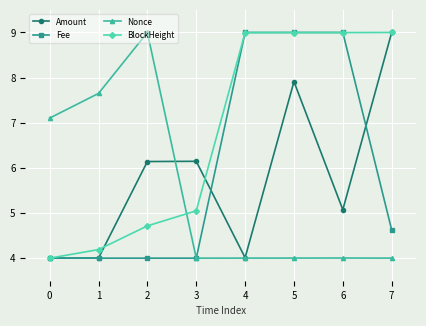

Which series changed the most between 0 and 4?

Fee